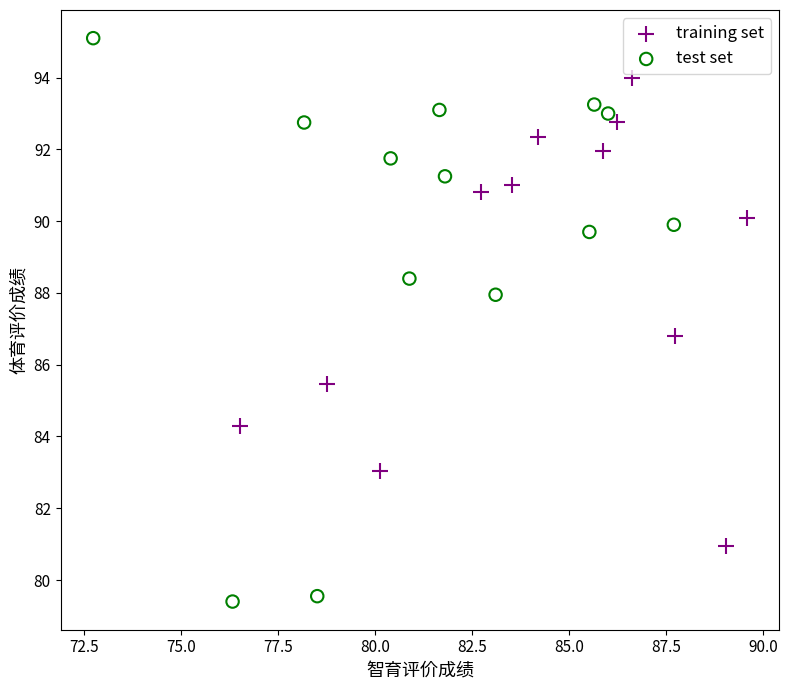

Which series reaches the maximum Y coordinate?

test set